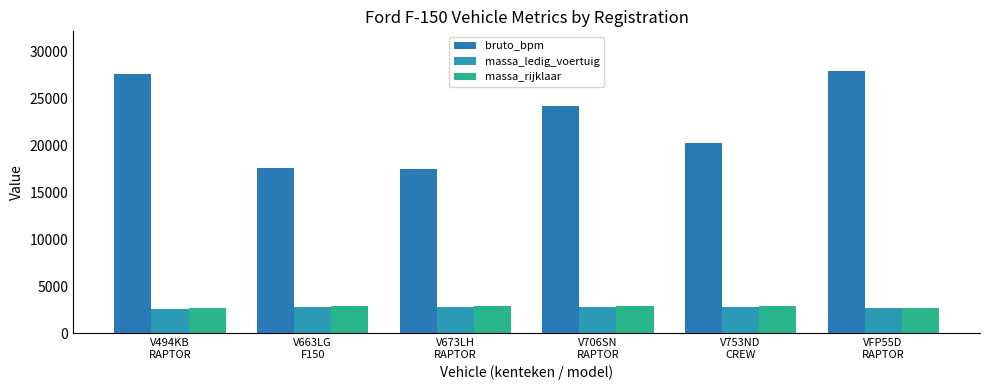

At which label is bruto_bpm closest to 22725?

V706SN
RAPTOR